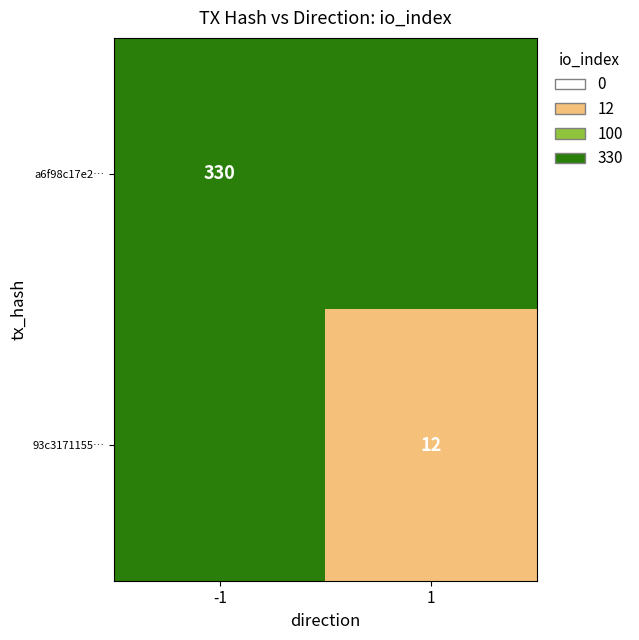

True or false: a6f98c17e2… has a value of 78 at -1.

False